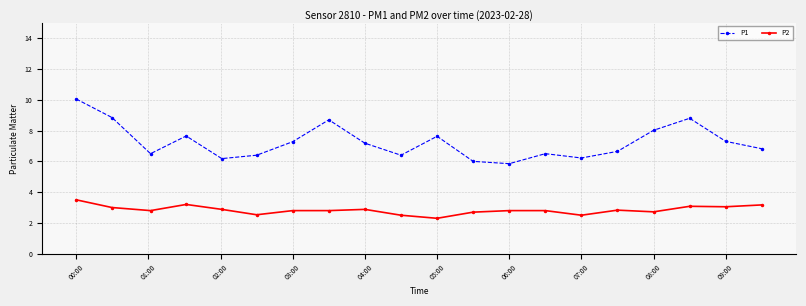

Rank the series by their average value, from highest to lowest.

P1, P2